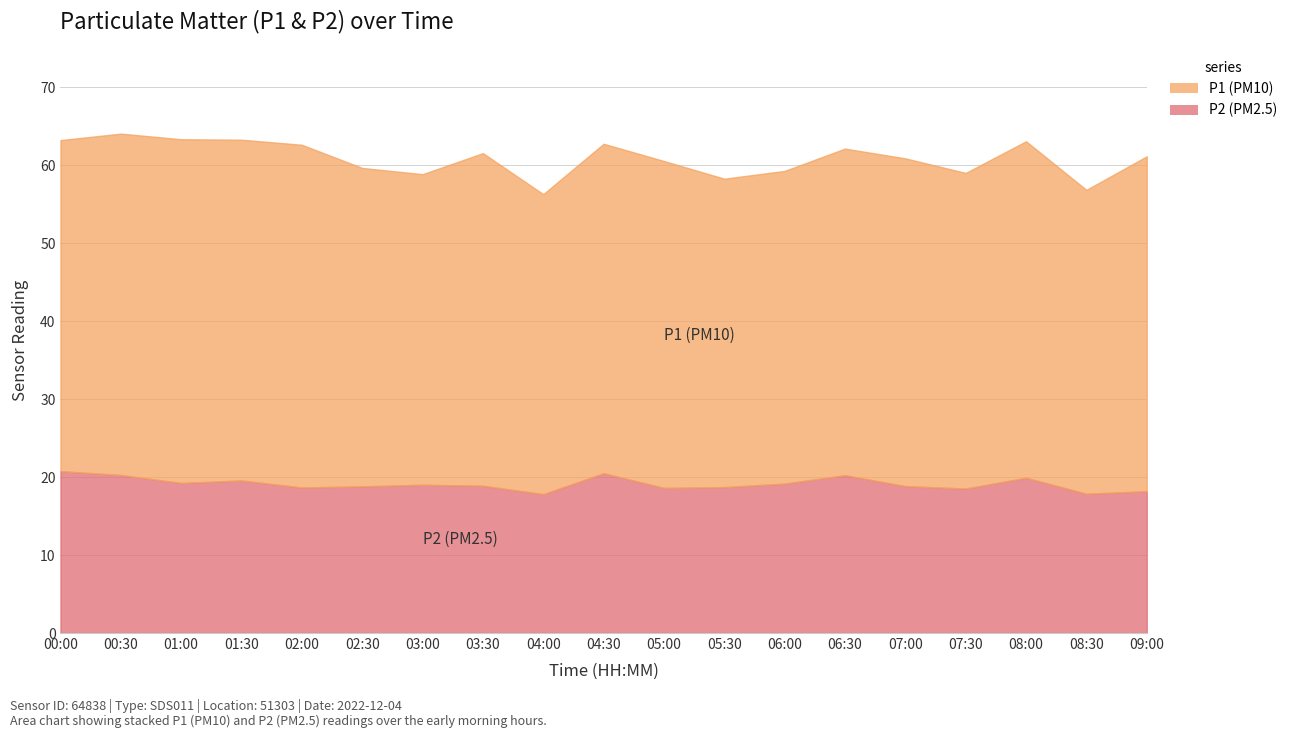

True or false: P1 and P2 intersect in this chart.

False